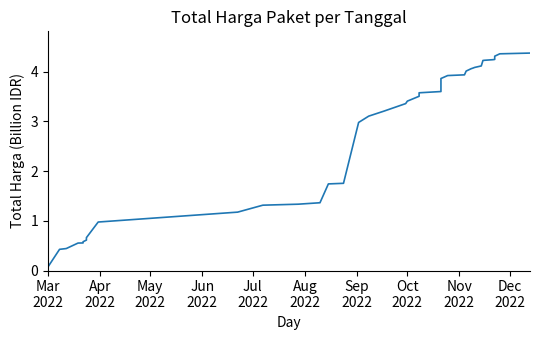

What is the label of the 3rd point from the left?

May
2022